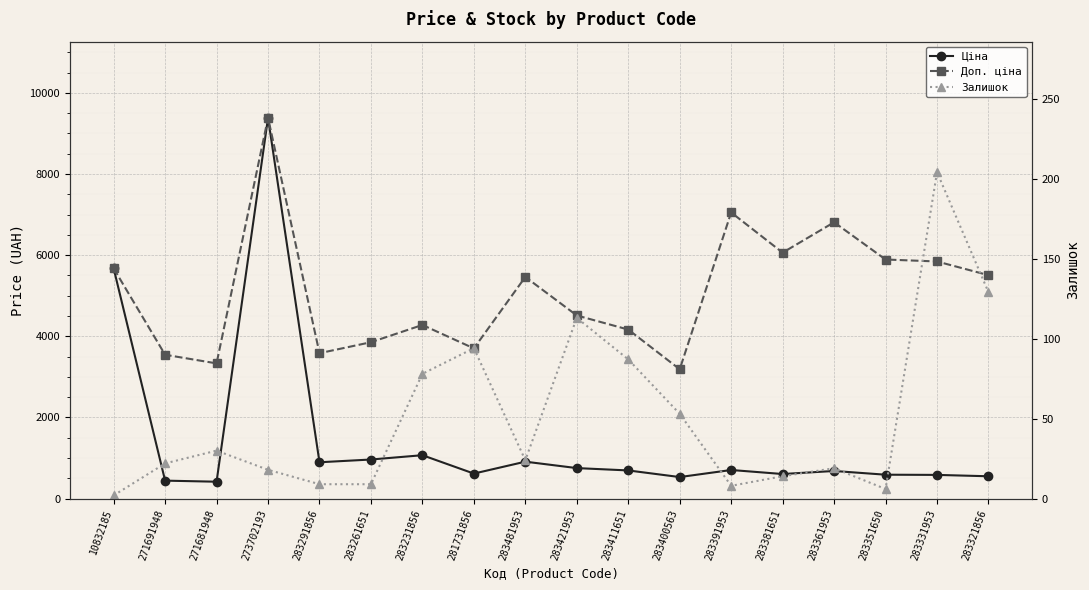

Which series changed the most between 271691948 and 283411651?

Доп. ціна